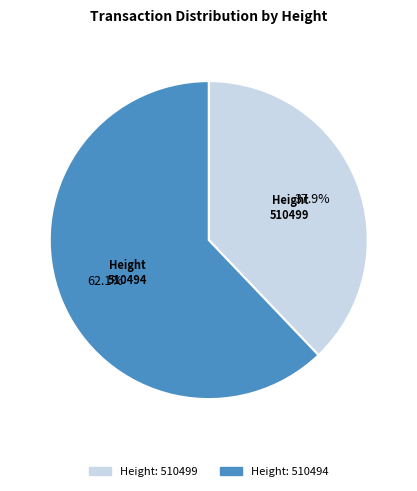

What percentage do Height 510494 and Height 510499 together represent?

100.0%